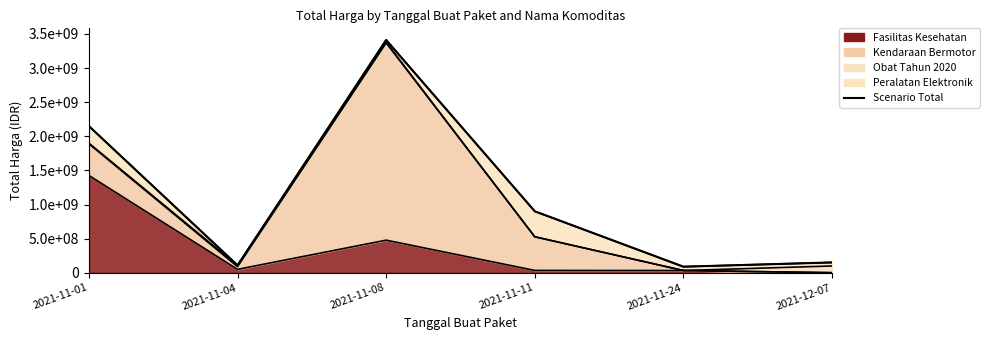

Which label corresponds to the largest value in the chart?

2021-11-08